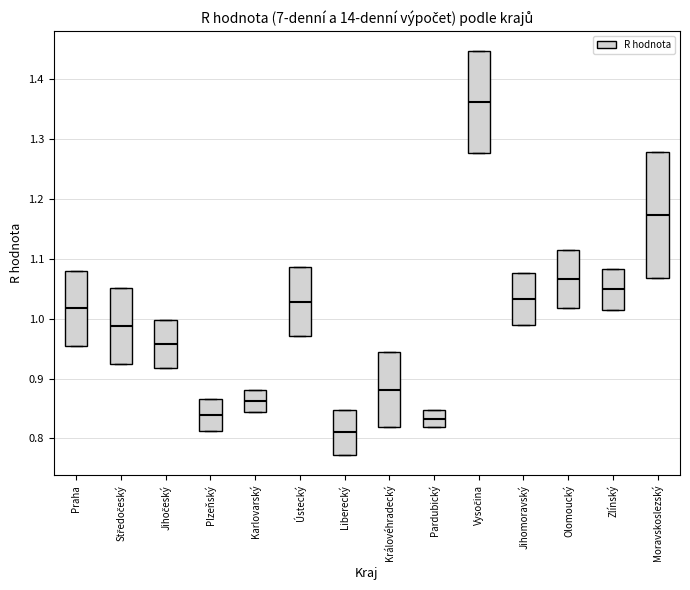

Reading left to right, read every box against the y-axis: the position of its median line, the range the box covers, and the ends of its whiskers. The values are not printed on the chart, so give them approximately, as read against the axis.

Praha: median 1.02, box 0.95 to 1.08, whiskers 0.95 to 1.08
Středočeský: median 0.99, box 0.92 to 1.05, whiskers 0.92 to 1.05
Jihočeský: median 0.96, box 0.92 to 1.00, whiskers 0.92 to 1.00
Plzeňský: median 0.84, box 0.81 to 0.87, whiskers 0.81 to 0.87
Karlovarský: median 0.86, box 0.84 to 0.88, whiskers 0.84 to 0.88
Ústecký: median 1.03, box 0.97 to 1.09, whiskers 0.97 to 1.09
Liberecký: median 0.81, box 0.77 to 0.85, whiskers 0.77 to 0.85
Královéhradecký: median 0.88, box 0.82 to 0.94, whiskers 0.82 to 0.94
Pardubický: median 0.83, box 0.82 to 0.85, whiskers 0.82 to 0.85
Vysočina: median 1.36, box 1.28 to 1.45, whiskers 1.28 to 1.45
Jihomoravský: median 1.03, box 0.99 to 1.08, whiskers 0.99 to 1.08
Olomoucký: median 1.07, box 1.02 to 1.12, whiskers 1.02 to 1.12
Zlínský: median 1.05, box 1.01 to 1.08, whiskers 1.01 to 1.08
Moravskoslezský: median 1.17, box 1.07 to 1.28, whiskers 1.07 to 1.28